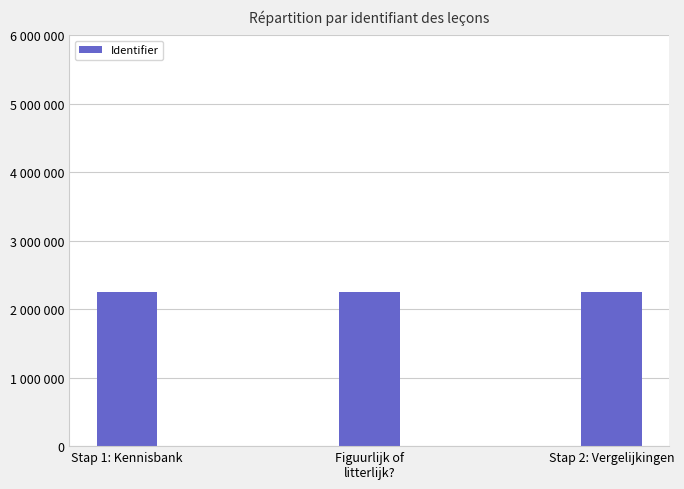

What is the greatest value displayed?

2256822